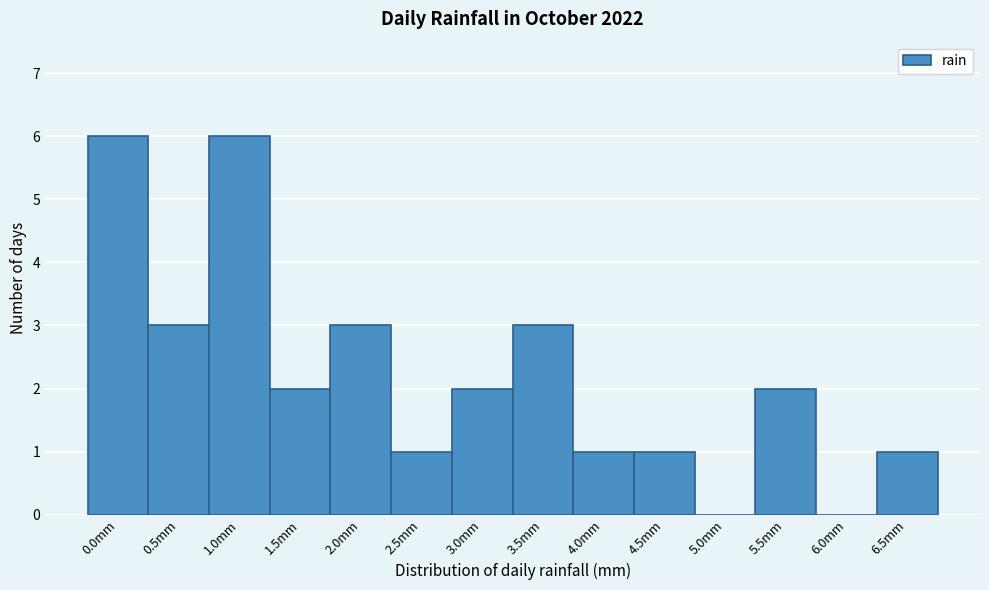

Reading right to left, list all the values displayed in this chart.

6.5mm=1	6.0mm=0	5.5mm=2	5.0mm=0	4.5mm=1	4.0mm=1	3.5mm=3	3.0mm=2	2.5mm=1	2.0mm=3	1.5mm=2	1.0mm=6	0.5mm=3	0.0mm=6